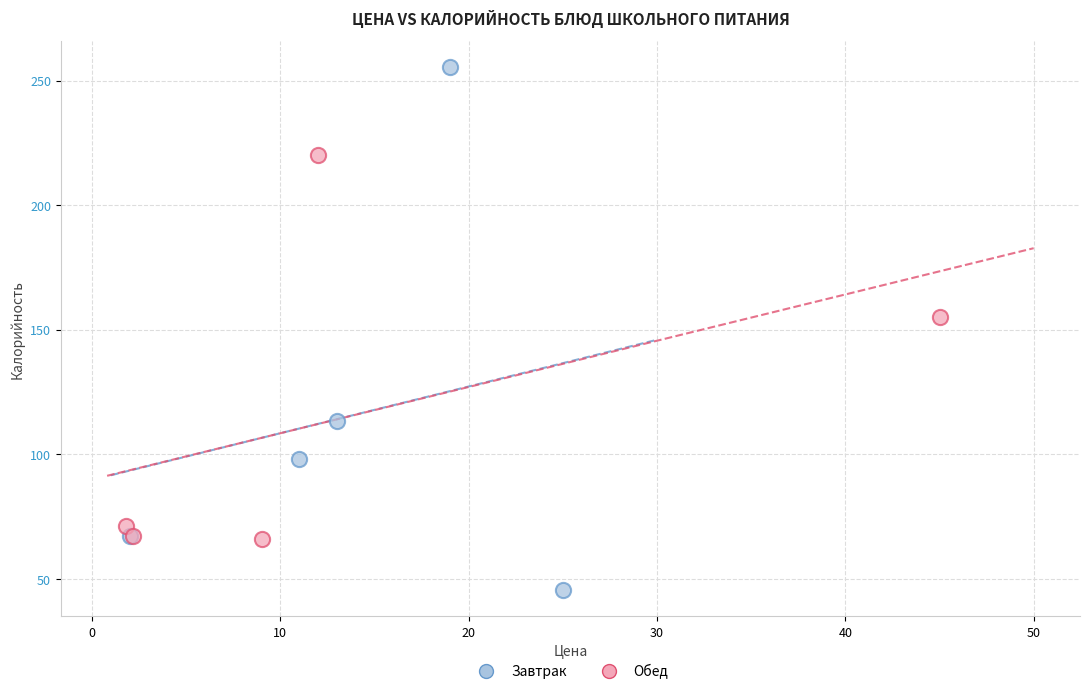

Which series reaches the maximum Y coordinate?

Завтрак